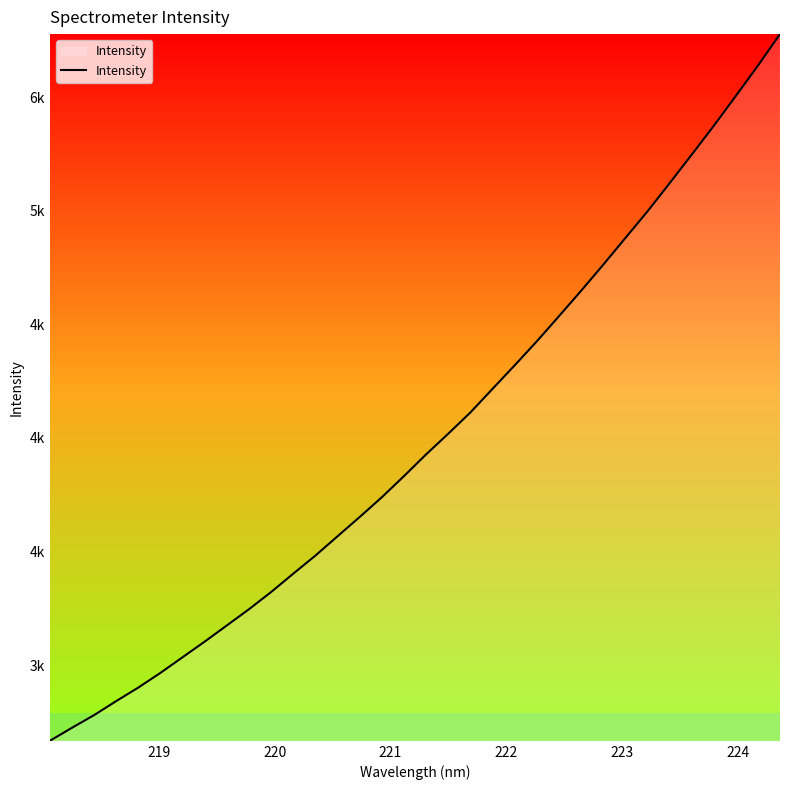

How many series are shown in this chart?

1